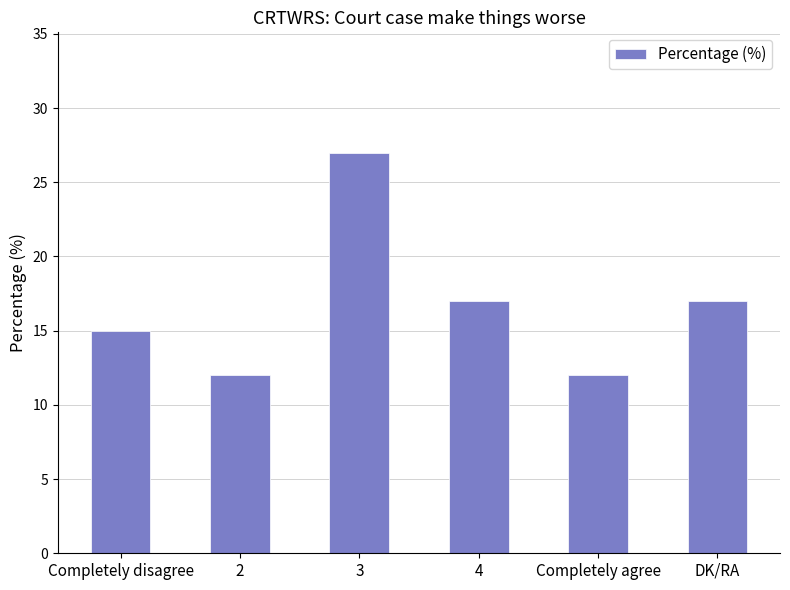

The value at Completely agree is 7. True or false?

False